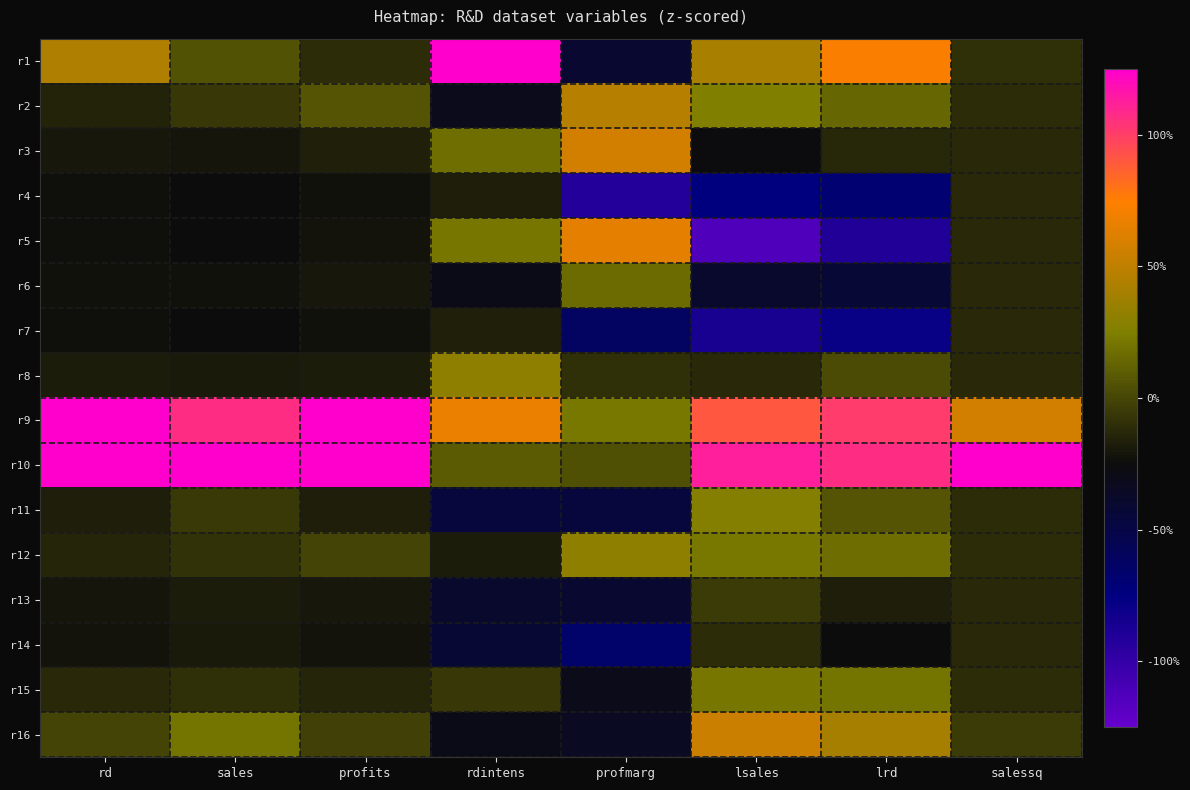

Reading left to right, what are all the values shown in this chart?

r1: rd=0.9	sales=0.1	profits=-0.2	rdintens=3.3	profmarg=-0.8	lsales=0.8	lrd=1.4	salessq=-0.2
r2: rd=-0.3	sales=-0.1	profits=0.1	rdintens=-0.6	profmarg=0.9	lsales=0.5	lrd=0.3	salessq=-0.2
r3: rd=-0.4	sales=-0.4	profits=-0.3	rdintens=0.4	profmarg=1.1	lsales=-0.5	lrd=-0.3	salessq=-0.3
r4: rd=-0.5	sales=-0.5	profits=-0.5	rdintens=-0.4	profmarg=-1.8	lsales=-1.5	lrd=-1.4	salessq=-0.3
r5: rd=-0.5	sales=-0.5	profits=-0.4	rdintens=0.4	profmarg=1.3	lsales=-2.3	lrd=-1.8	salessq=-0.3
r6: rd=-0.5	sales=-0.5	profits=-0.4	rdintens=-0.6	profmarg=0.3	lsales=-0.8	lrd=-0.9	salessq=-0.3
r7: rd=-0.5	sales=-0.5	profits=-0.5	rdintens=-0.3	profmarg=-1.2	lsales=-1.7	lrd=-1.6	salessq=-0.3
r8: rd=-0.4	sales=-0.4	profits=-0.4	rdintens=0.6	profmarg=-0.2	lsales=-0.2	lrd=0.1	salessq=-0.2
r9: rd=3.1	sales=2.1	profits=2.7	rdintens=1.3	profmarg=0.4	lsales=1.8	lrd=2.0	salessq=1.1
r10: rd=4.0	sales=4.8	profits=4.6	rdintens=0.2	profmarg=0.1	lsales=2.3	lrd=2.1	salessq=5.4
r11: rd=-0.3	sales=-0.1	profits=-0.3	rdintens=-0.9	profmarg=-0.9	lsales=0.5	lrd=0.1	salessq=-0.2
r12: rd=-0.3	sales=-0.2	profits=-0.0	rdintens=-0.4	profmarg=0.6	lsales=0.4	lrd=0.3	salessq=-0.2
r13: rd=-0.4	sales=-0.4	profits=-0.4	rdintens=-0.8	profmarg=-0.8	lsales=-0.1	lrd=-0.3	salessq=-0.2
r14: rd=-0.4	sales=-0.4	profits=-0.4	rdintens=-0.9	profmarg=-1.3	lsales=-0.2	lrd=-0.5	salessq=-0.2
r15: rd=-0.2	sales=-0.2	profits=-0.3	rdintens=-0.1	profmarg=-0.6	lsales=0.4	lrd=0.4	salessq=-0.2
r16: rd=-0.0	sales=0.4	profits=-0.1	rdintens=-0.6	profmarg=-0.7	lsales=1.1	lrd=0.8	salessq=-0.1